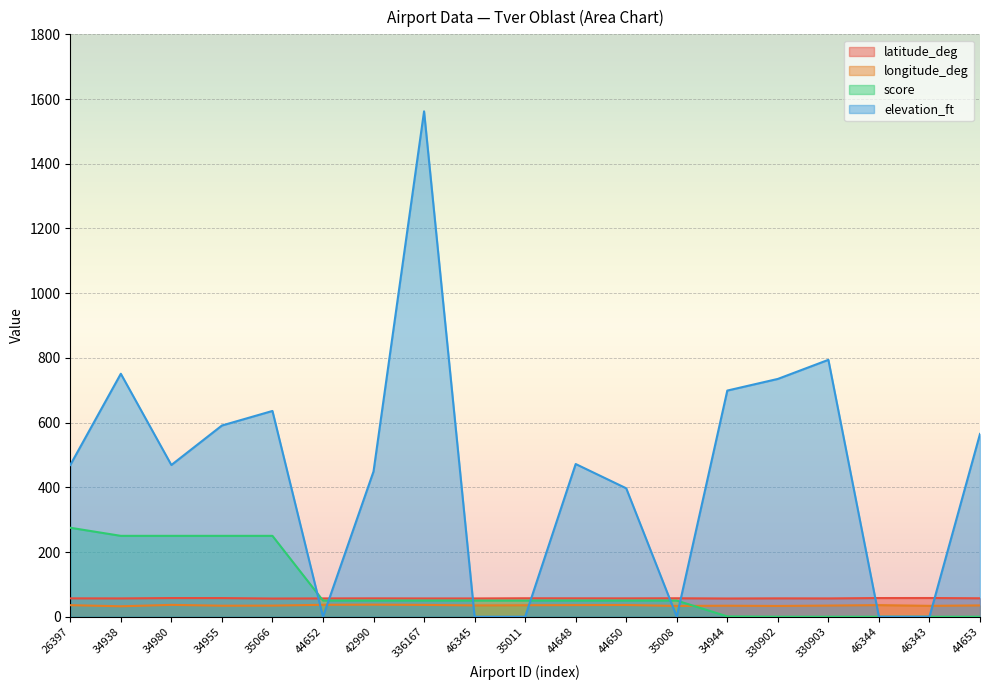

The value of longitude_deg at 35066 is 34.4. True or false?

True